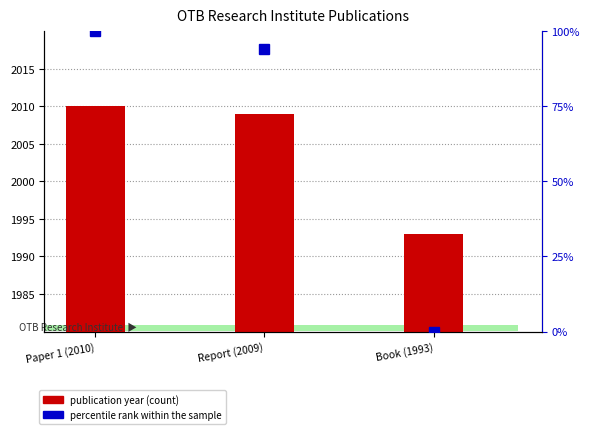

Rank the series by their maximum value, from highest to lowest.

publication year, percentile rank within the sample